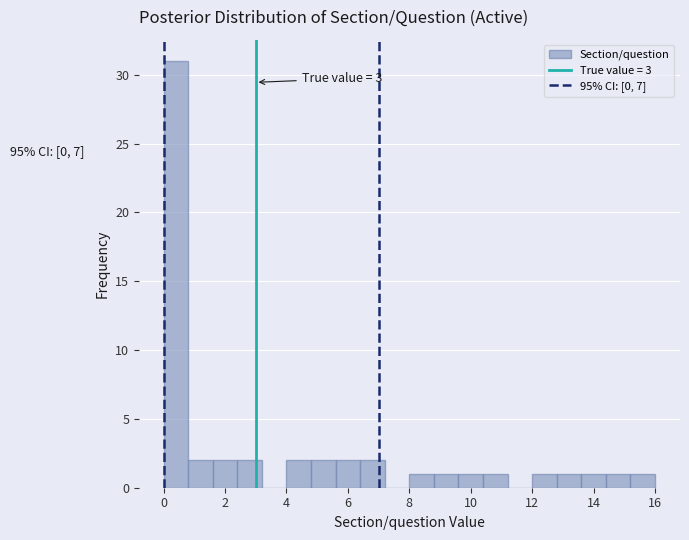

Over which range of the x-axis is the bar tallest?

0.0 to 0.8